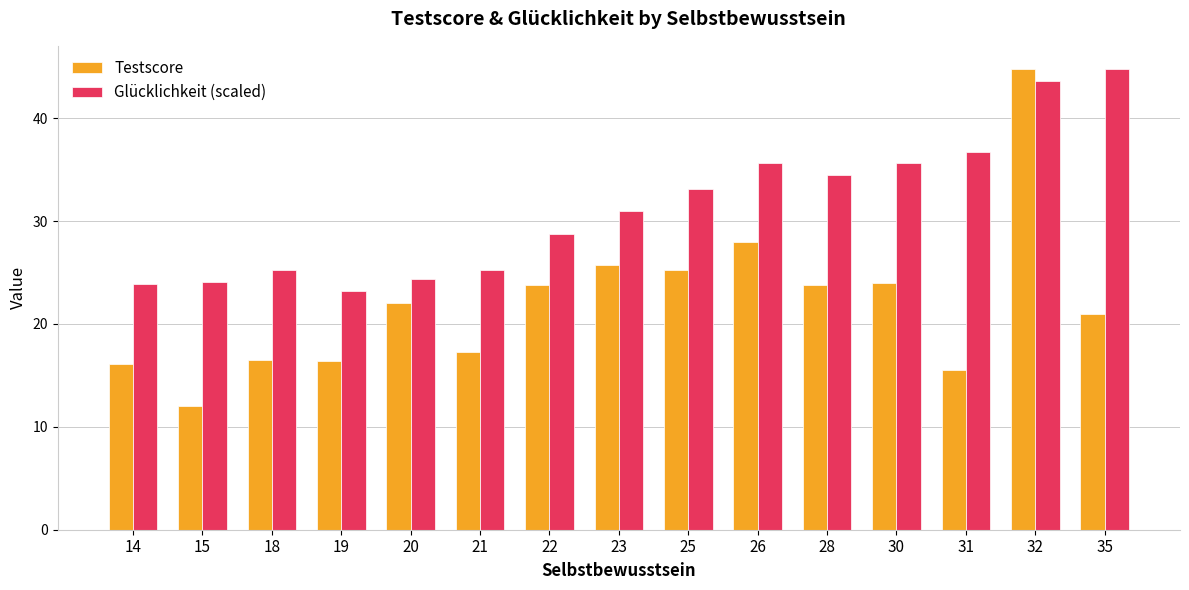

At how many categories does at least one series exceed 23?

15